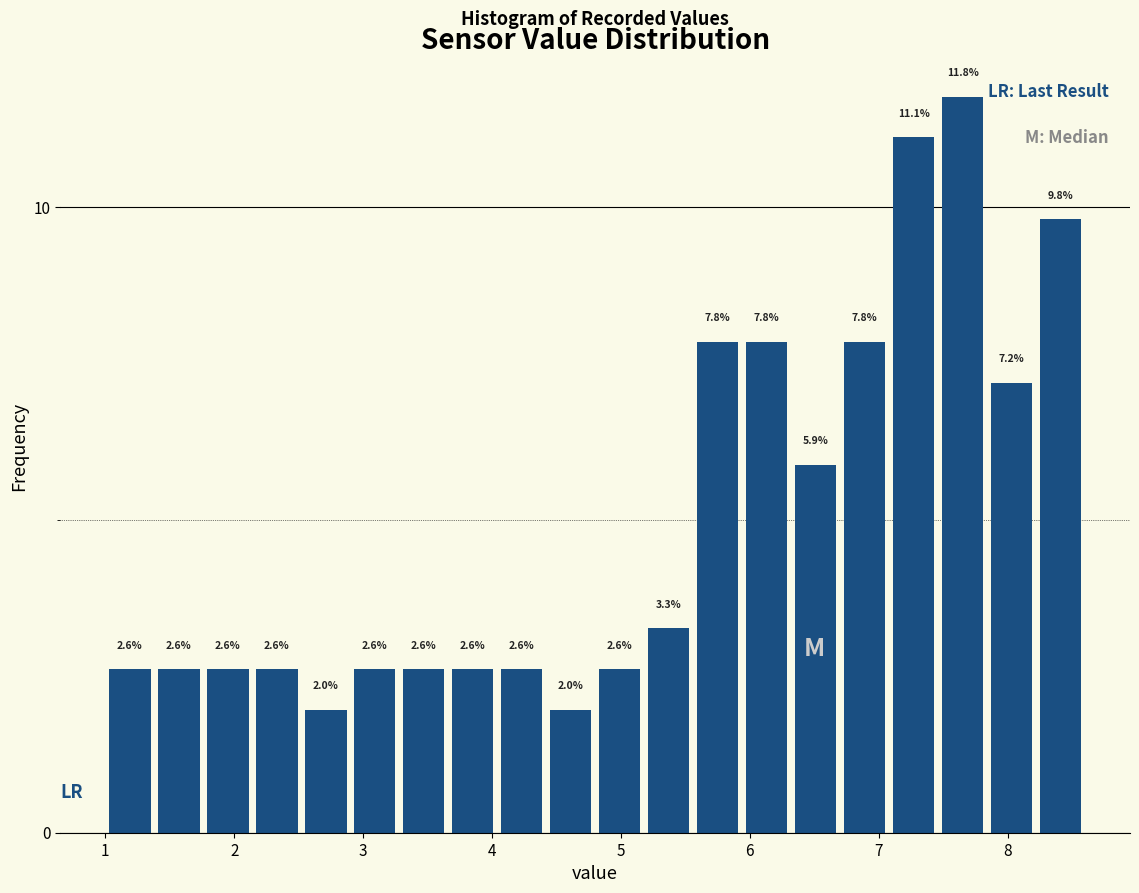

Read against the x-axis, roughly where is the centre of the tallest bar?

7.7